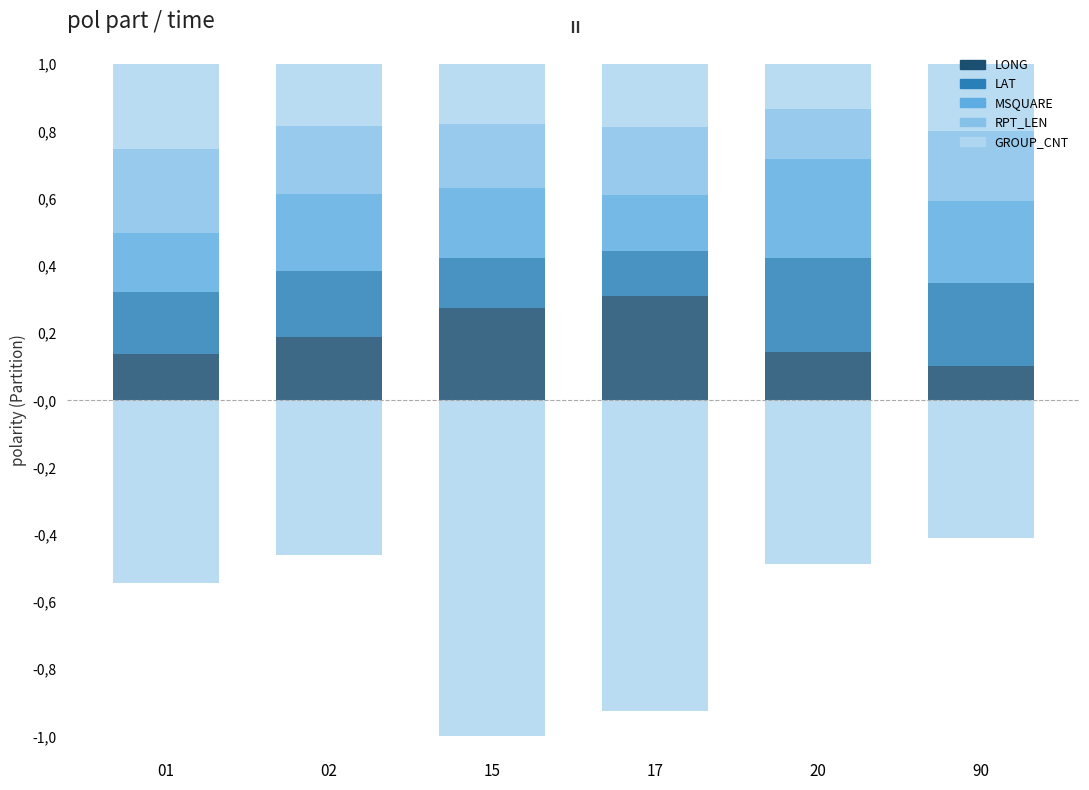

What is the sum of all LONG values?

1.2